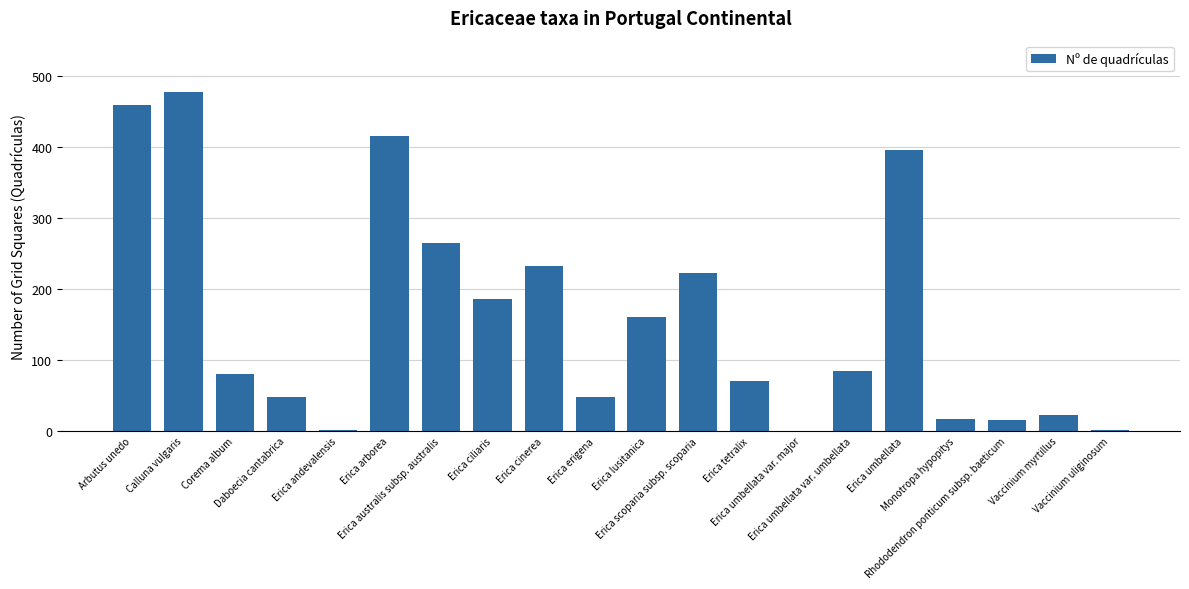

What is the greatest value displayed?

477